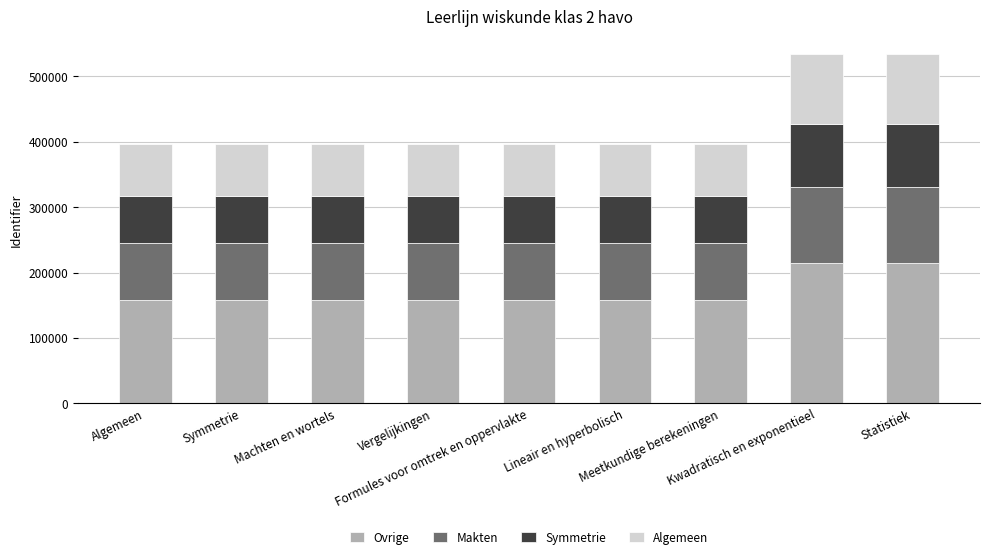

What is the maximum value for Ovrige?

213894.8